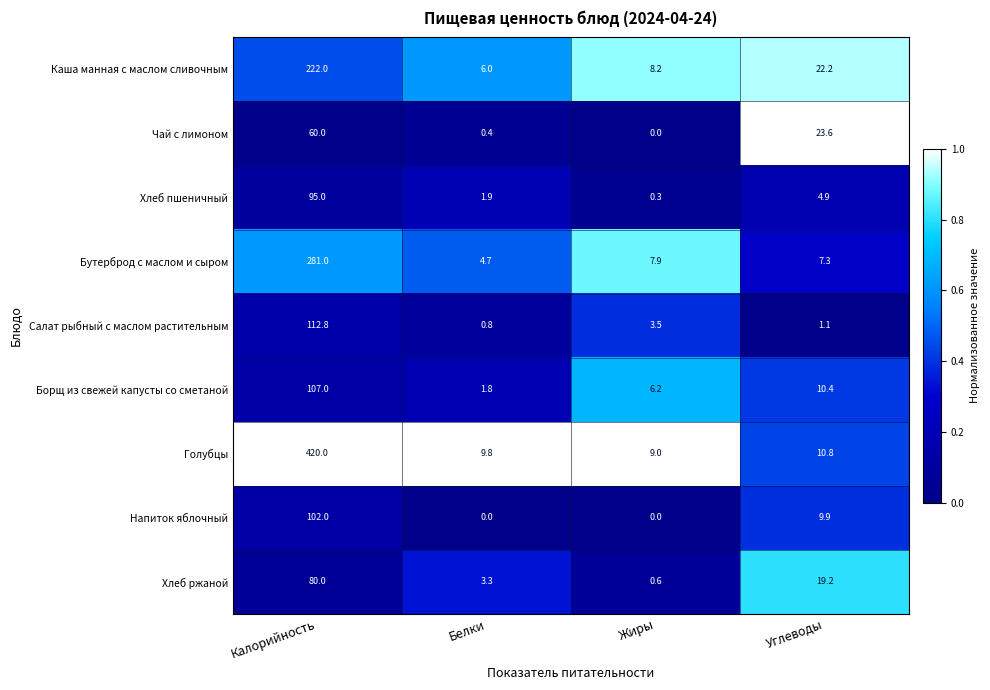

True or false: Напиток яблочный has a value of 0.0 at Жиры.

True